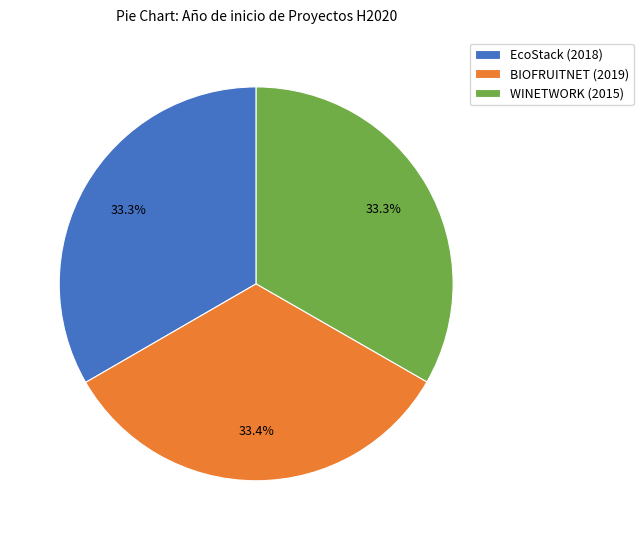

To the nearest percent, what portion does BIOFRUITNET (2019) represent?

33%